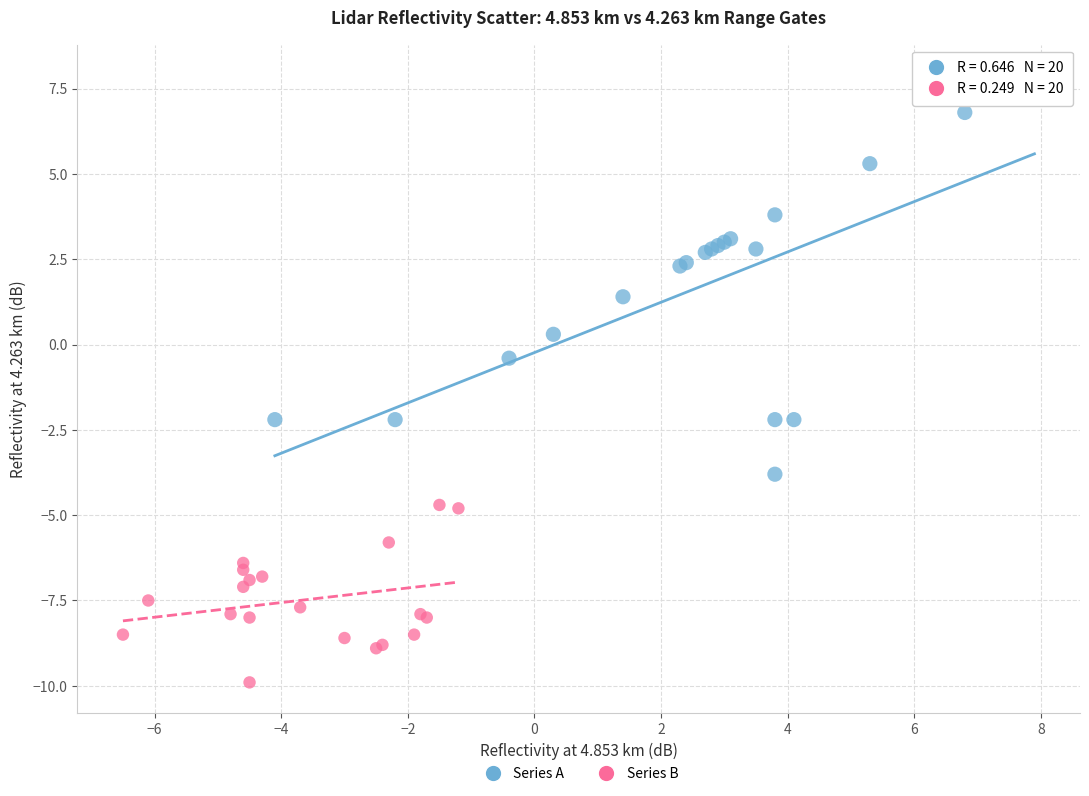

Which series contains the lowest Y value?

Series B